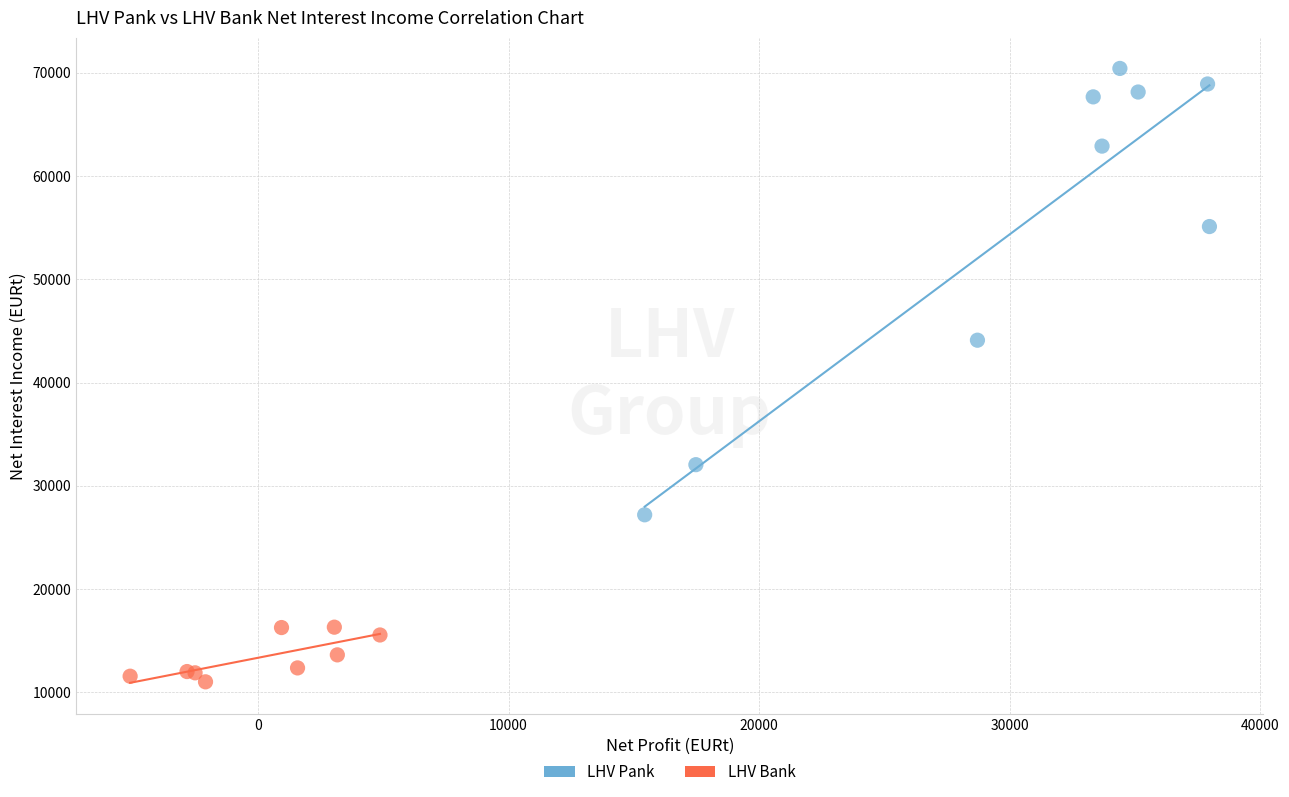

Which series has the widest spread of Y values?

LHV Pank